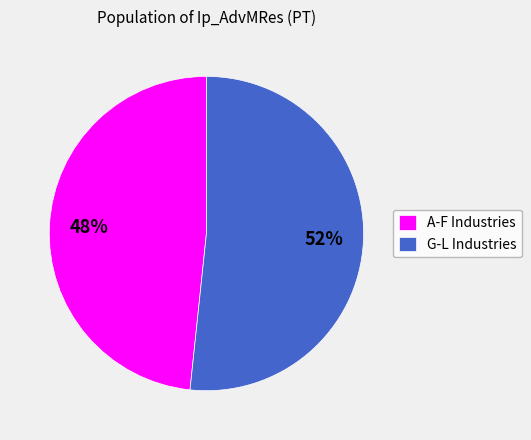

True or false: A-F Industries accounts for 54% of the total.

False